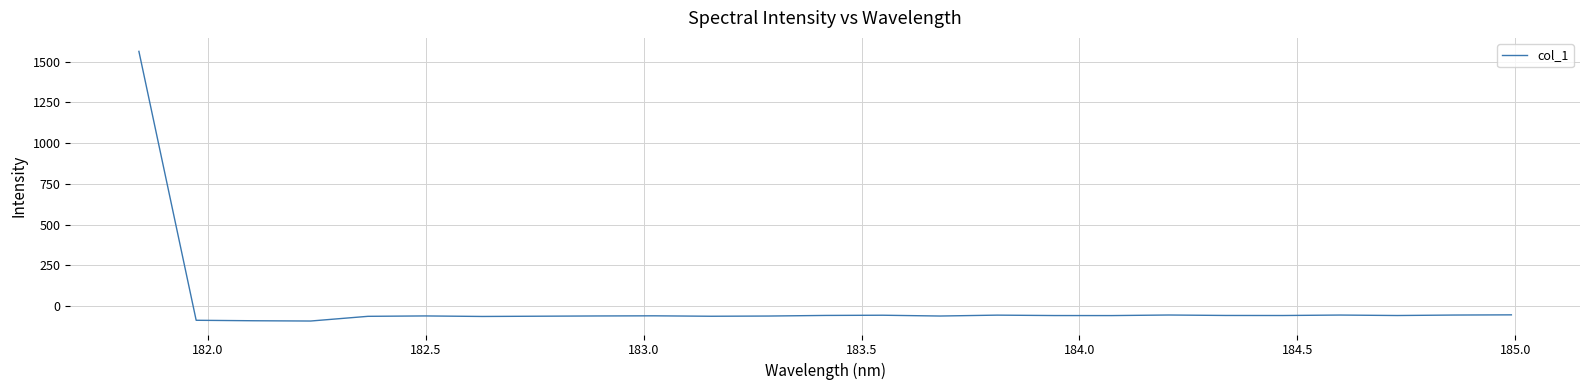

What is the difference between the second highest and minimum values?

37.8